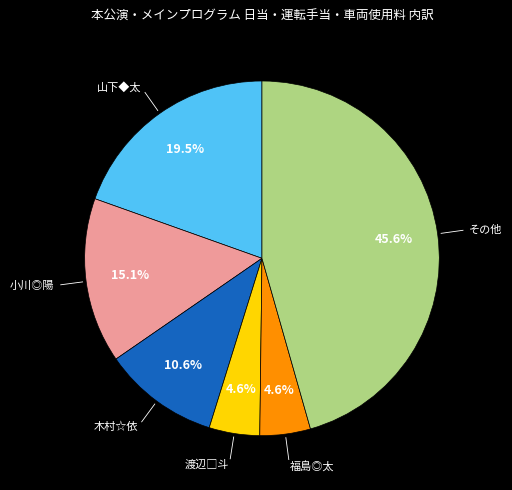

Is there a majority slice in this chart?

No